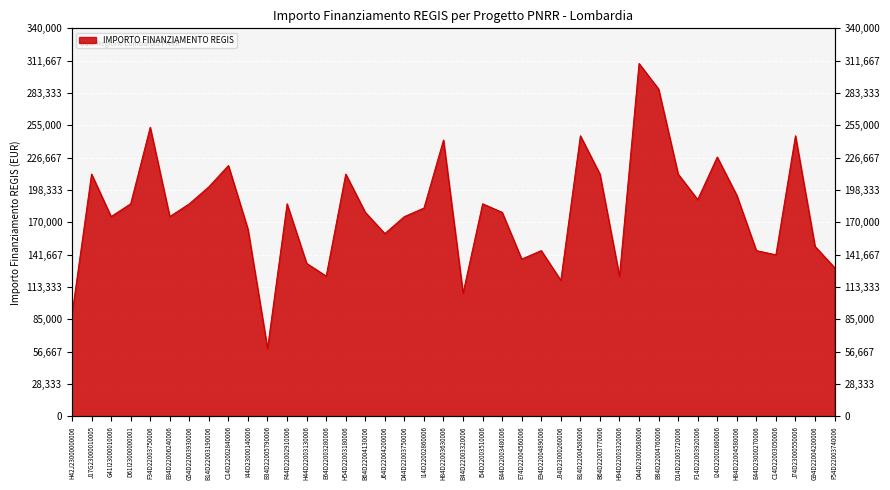

At which category does the chart reach its minimum across all series?

B34D22005790006